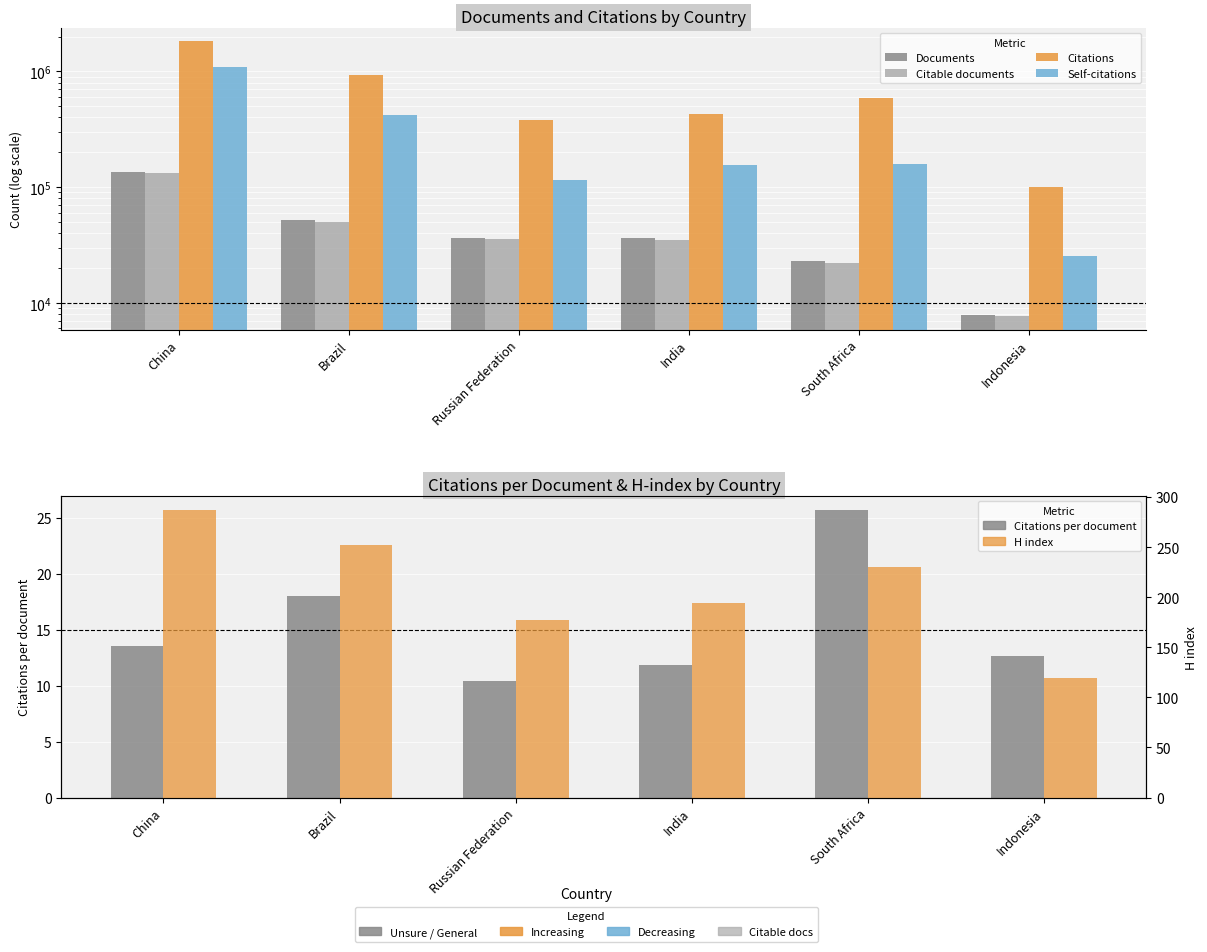

What is the label of the 4th bar from the right?

Russian Federation